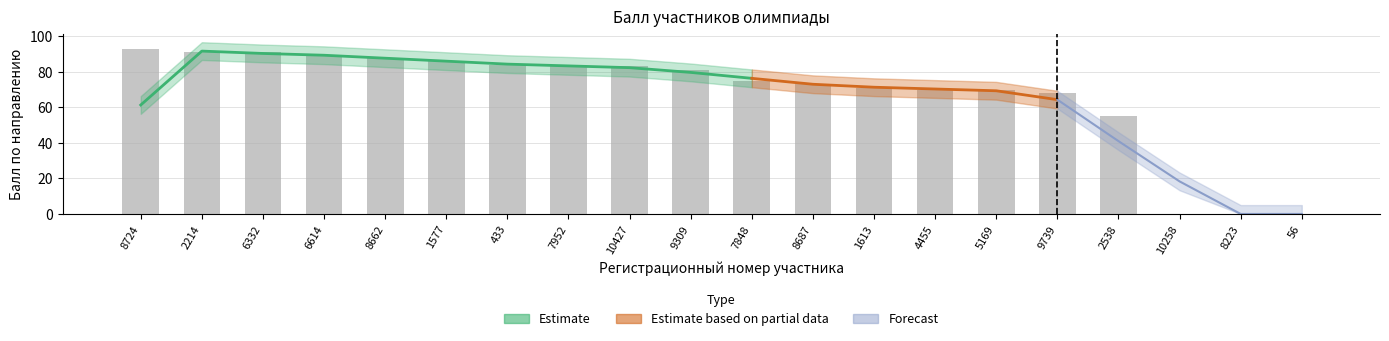

What is the label of the 19th bar from the left?

8223